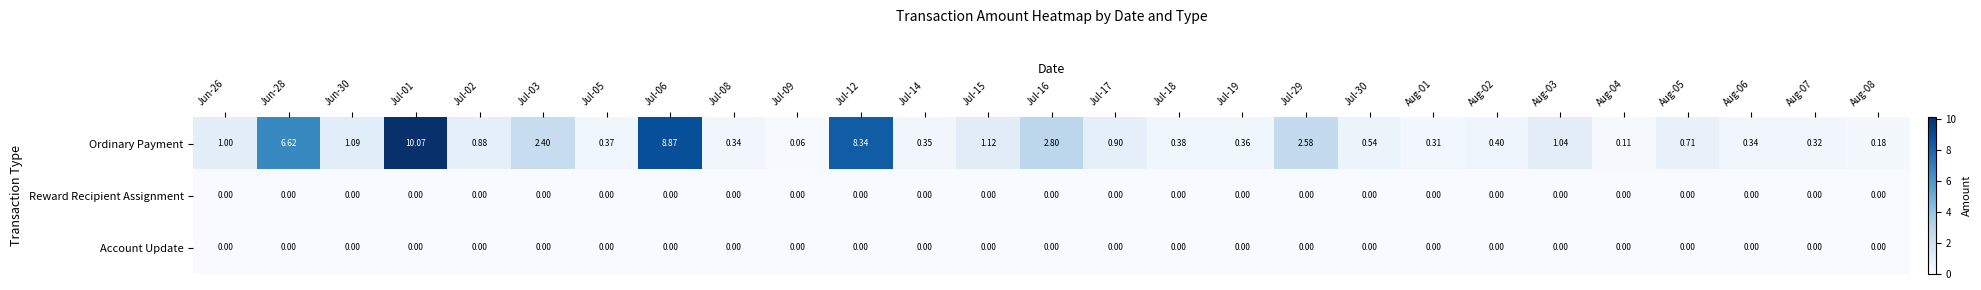

Between Jul-03 and Jul-06, which series saw the biggest shift?

Ordinary Payment